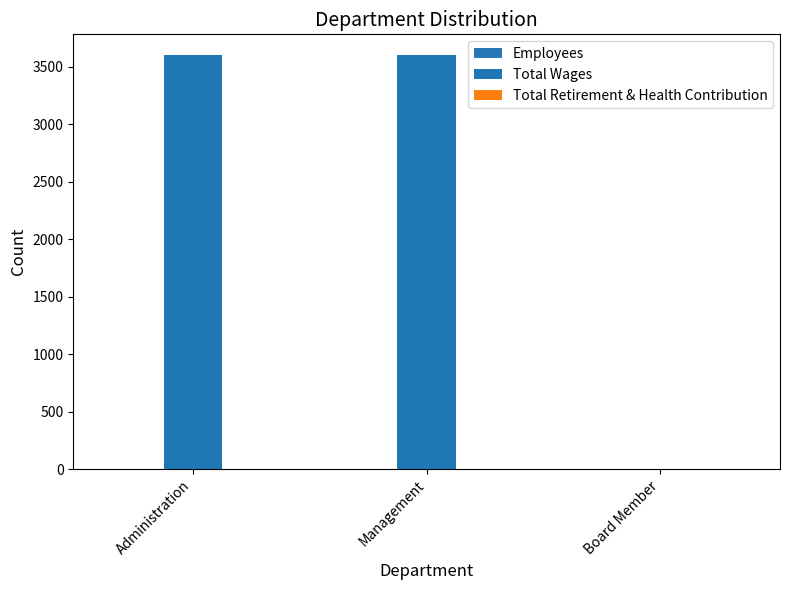

Which series has the largest total across all categories?

Total Wages